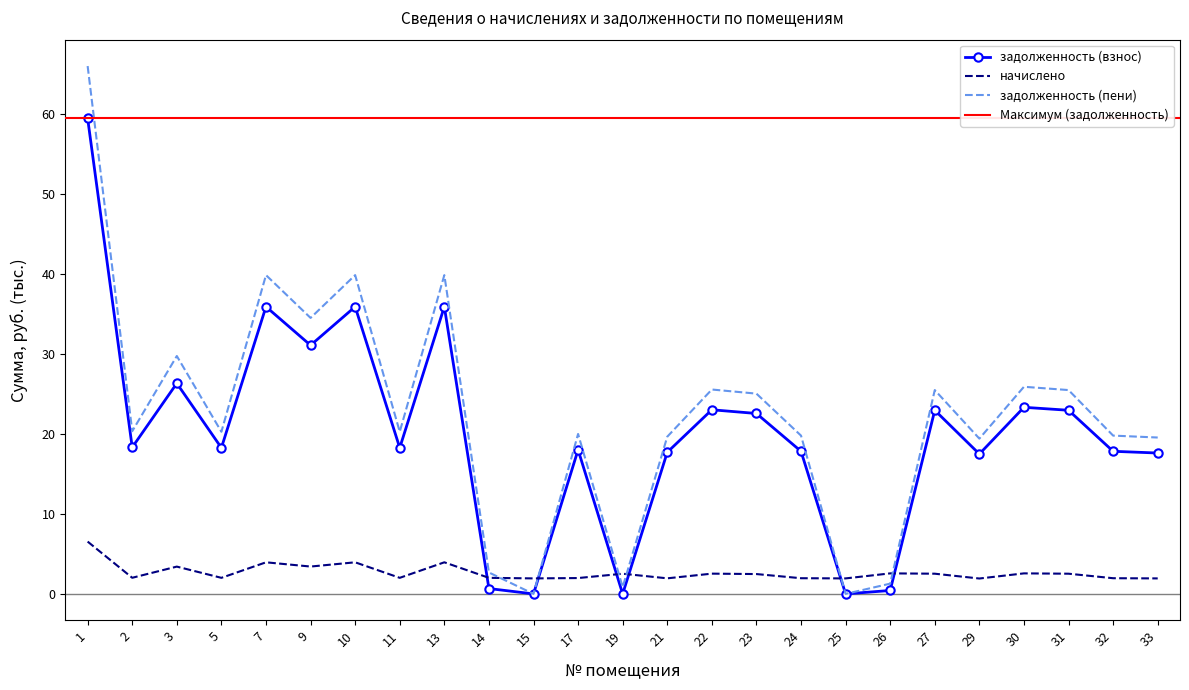

Reading left to right, transcribe all the data shown in this chart.

задолженность (взнос): 59.5	18.3	26.3	18.3	35.9	31.1	35.9	18.3	35.9	0.7	0.0	18.0	0.0	17.7	23.0	22.6	17.8	0.0	0.4	23.0	17.5	23.3	23.0	17.8	17.6
начислено: 6.5	2.0	3.4	2.0	4.0	3.4	4.0	2.0	4.0	2.0	1.9	2.0	2.5	1.9	2.5	2.5	2.0	1.9	2.6	2.5	1.9	2.6	2.5	2.0	1.9
задолженность (пени): 66.0	20.4	29.8	20.3	39.9	34.5	39.9	20.3	39.9	2.7	0.0	20.0	0.8	19.7	25.6	25.1	19.8	0.0	1.3	25.5	19.4	25.9	25.5	19.8	19.6